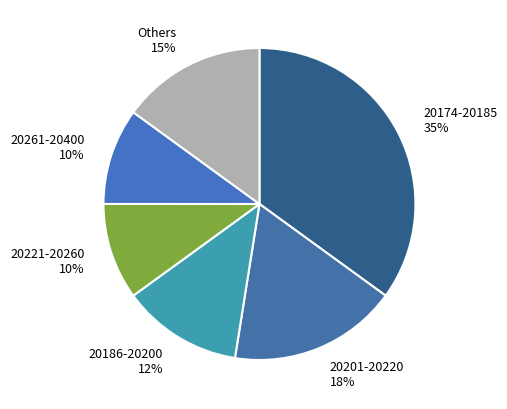

To the nearest percent, what is the combined percentage of 20186-20200 12% and 20174-20185 35%?

47%